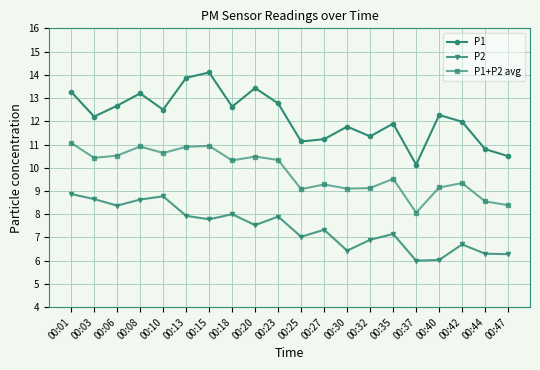

In P1, how many points are higher than both neighbors (excluding endpoints)?

6